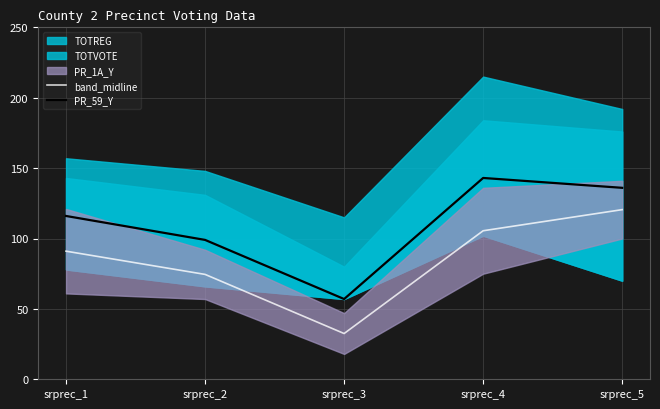

Which series changed the most between srprec_1 and srprec_3?

PR_59_Y